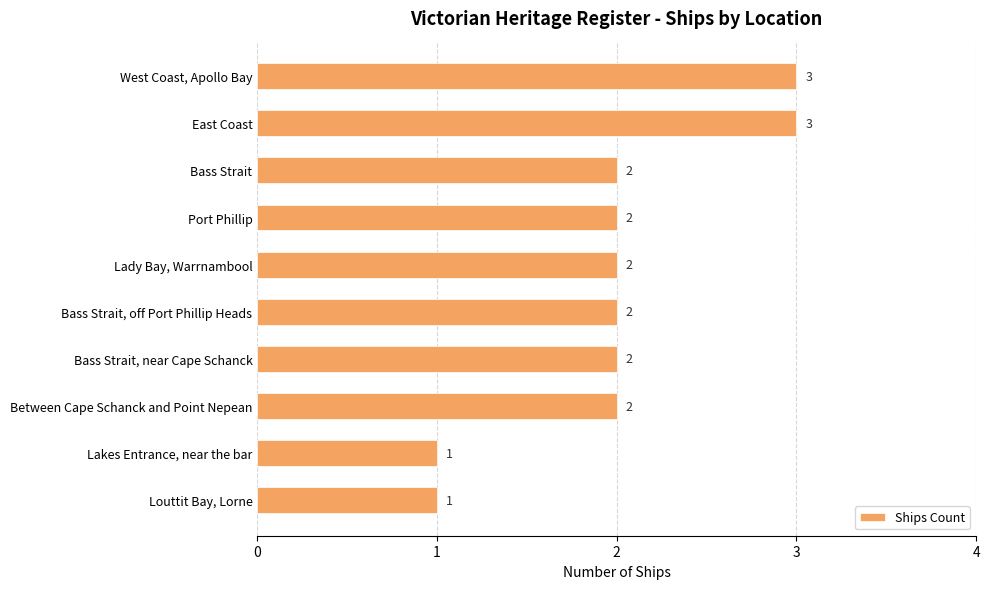

Does the chart contain stacked bars?

No